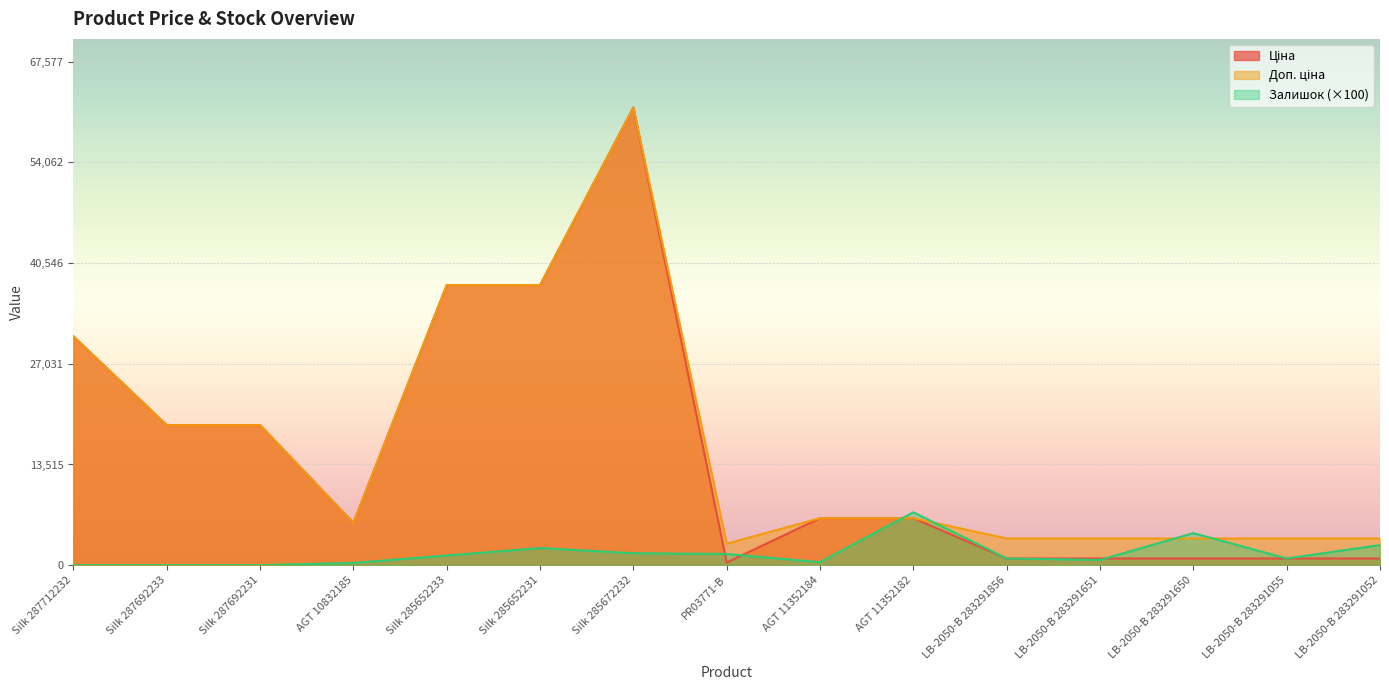

Rank the categories by Залишок value from lowest to highest.

Silk 287712232, Silk 287692233, Silk 287692231, AGT 10832185, AGT 11352184, LB-2050-B 283291651, LB-2050-B 283291856, LB-2050-B 283291055, Silk 285652233, PR03771-B, Silk 285672232, Silk 285652231, LB-2050-B 283291052, LB-2050-B 283291650, AGT 11352182